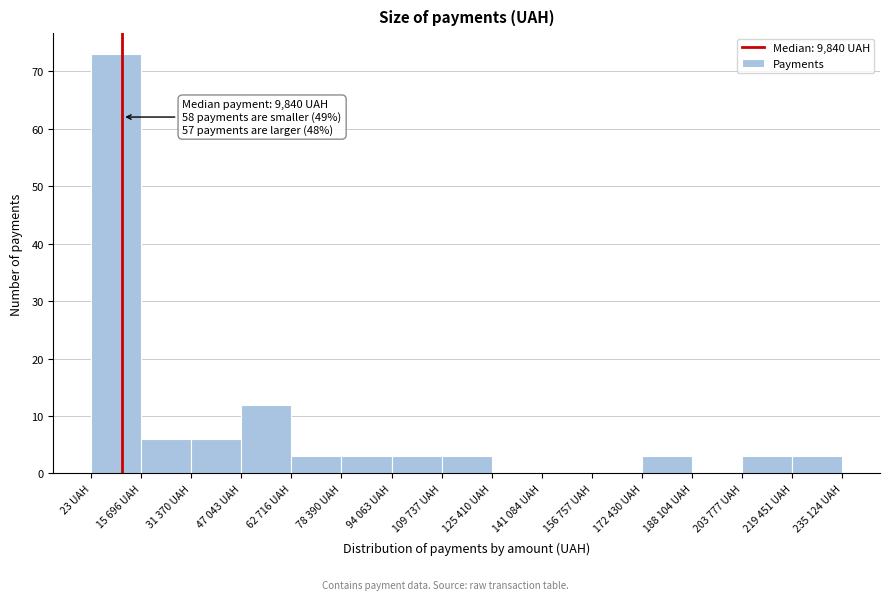

Reading left to right, transcribe all the data shown in this chart.

23 UAH=73	15 696 UAH=6	31 370 UAH=6	47 043 UAH=12	62 716 UAH=3	78 390 UAH=3	94 063 UAH=3	109 737 UAH=3	125 410 UAH=0	141 084 UAH=0	156 757 UAH=0	172 430 UAH=3	188 104 UAH=0	203 777 UAH=3	219 451 UAH=3